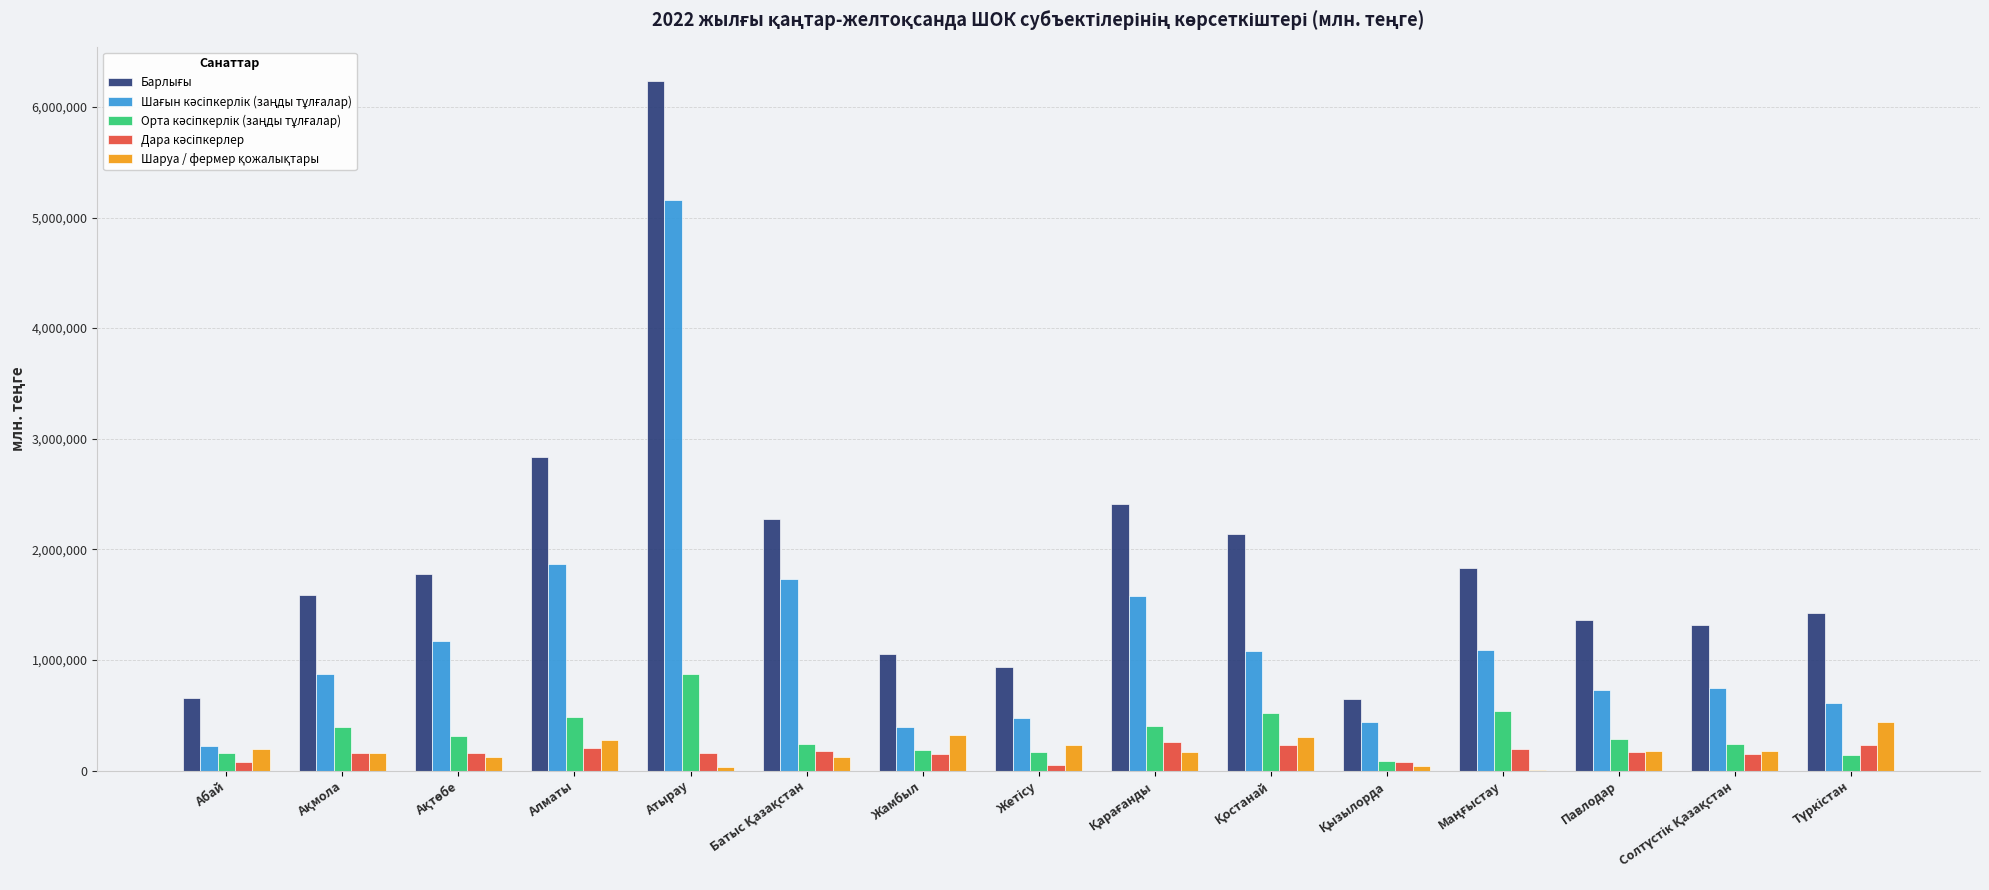

How many groups of bars are there?

15